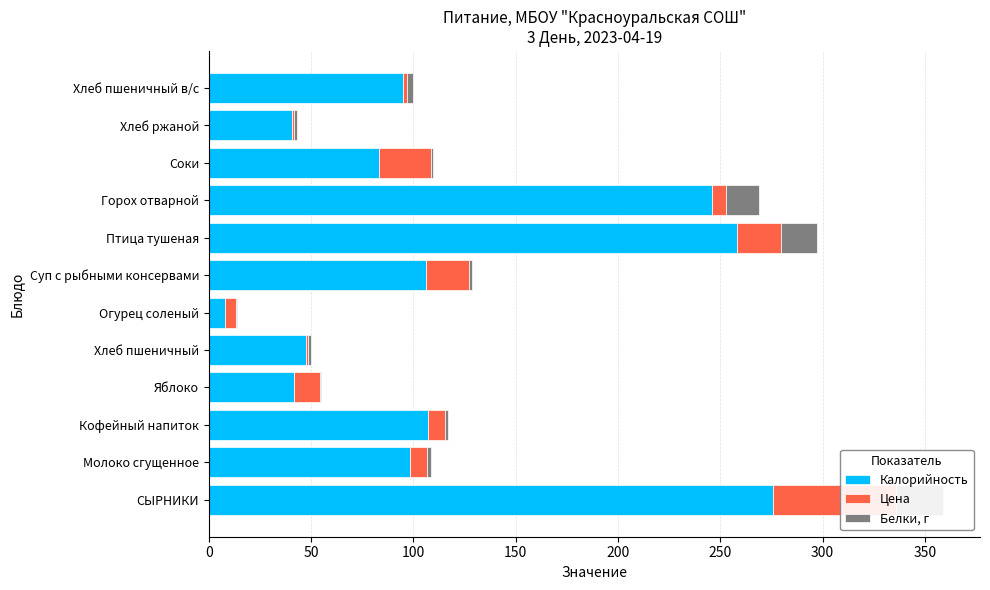

Is it true that Цена equals 34.8 at Соки?

False